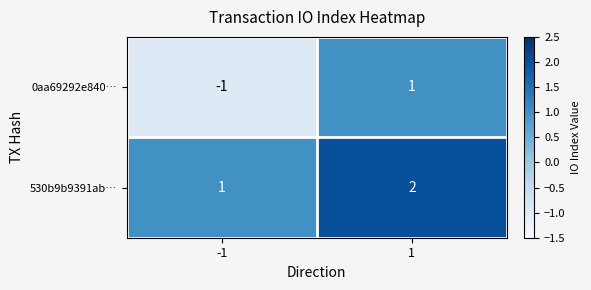

Which series changed the most between -1 and 1?

0aa69292e840…